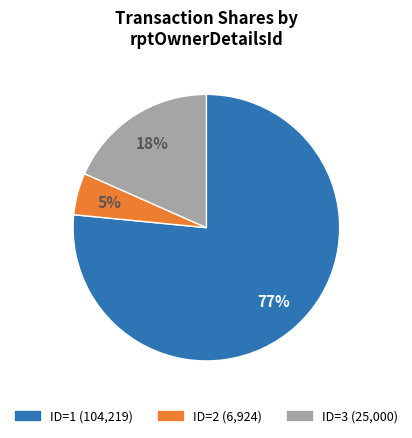

Does any single category account for the majority?

Yes